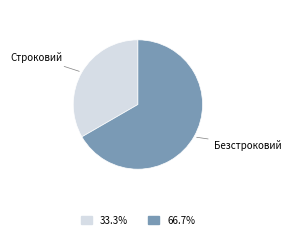

The Строковий slice represents 33% of the pie. True or false?

True